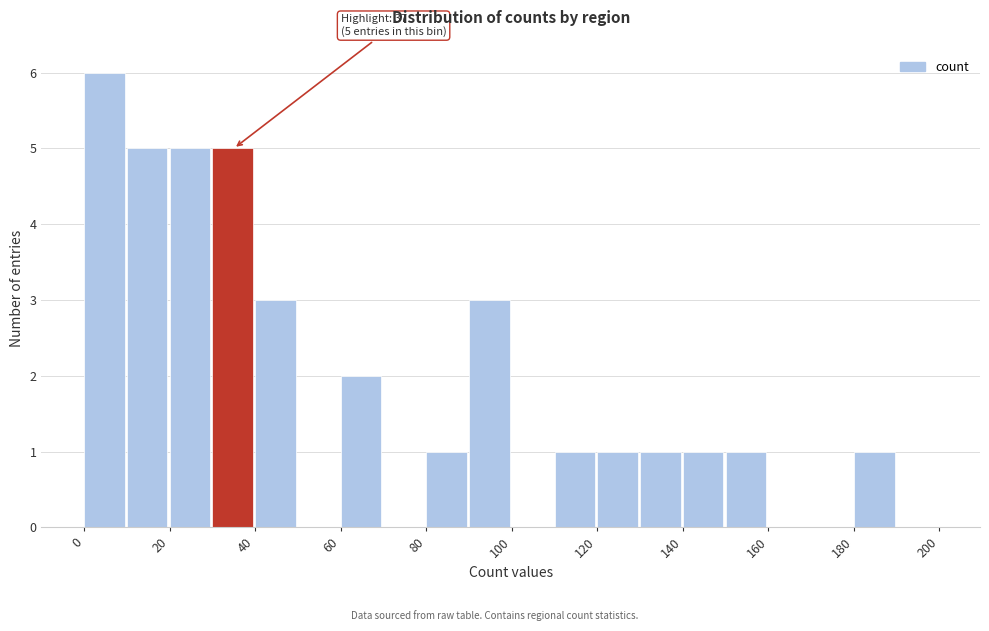

Over which range of the x-axis is the bar tallest?

0 to 10